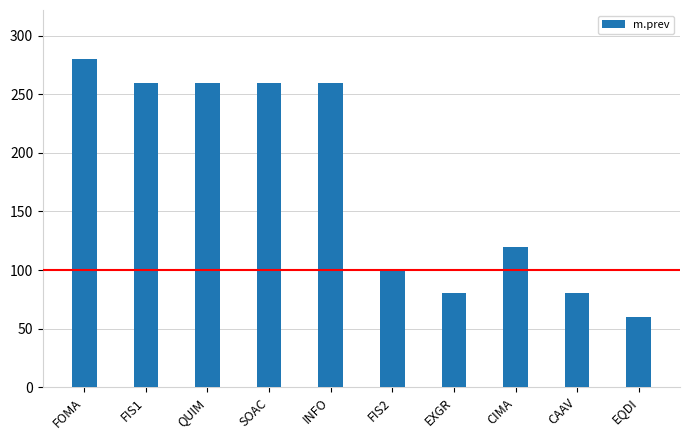

True or false: the data shows 80 at EXGR.

True